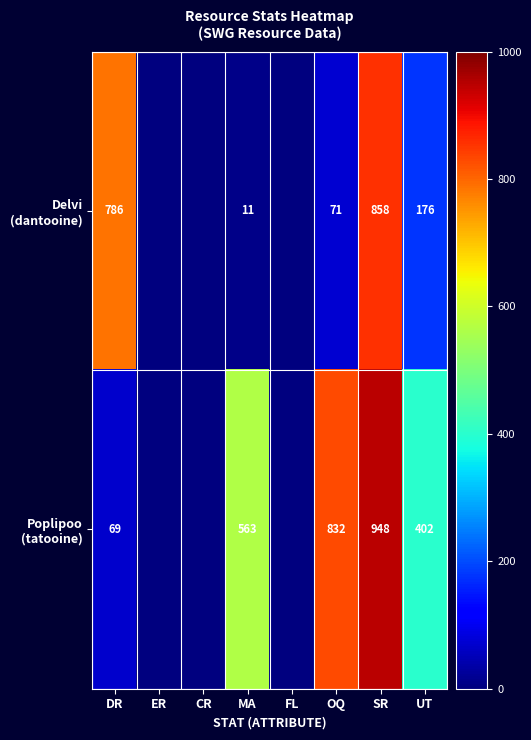

What is the total value across all series at OQ?

903